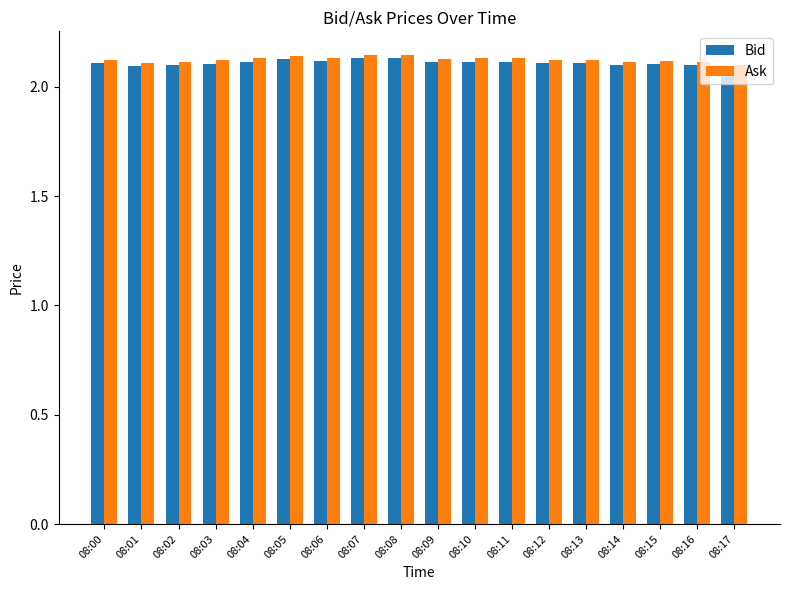

How many data points does each series have?

18